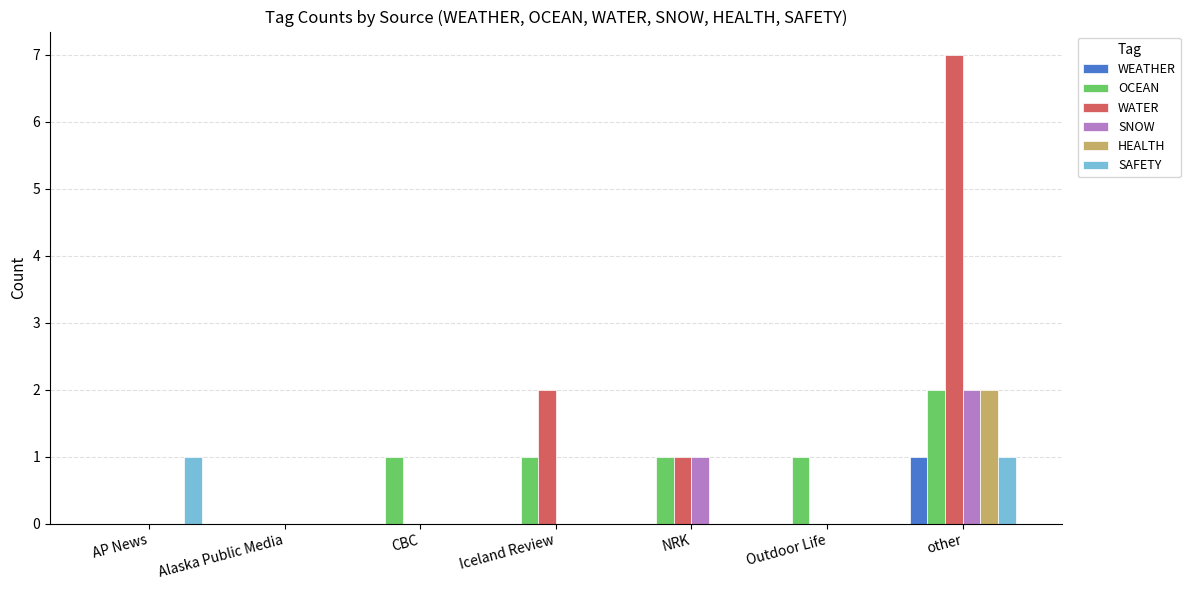

What is the difference between the HEALTH values at other and Outdoor Life?

2